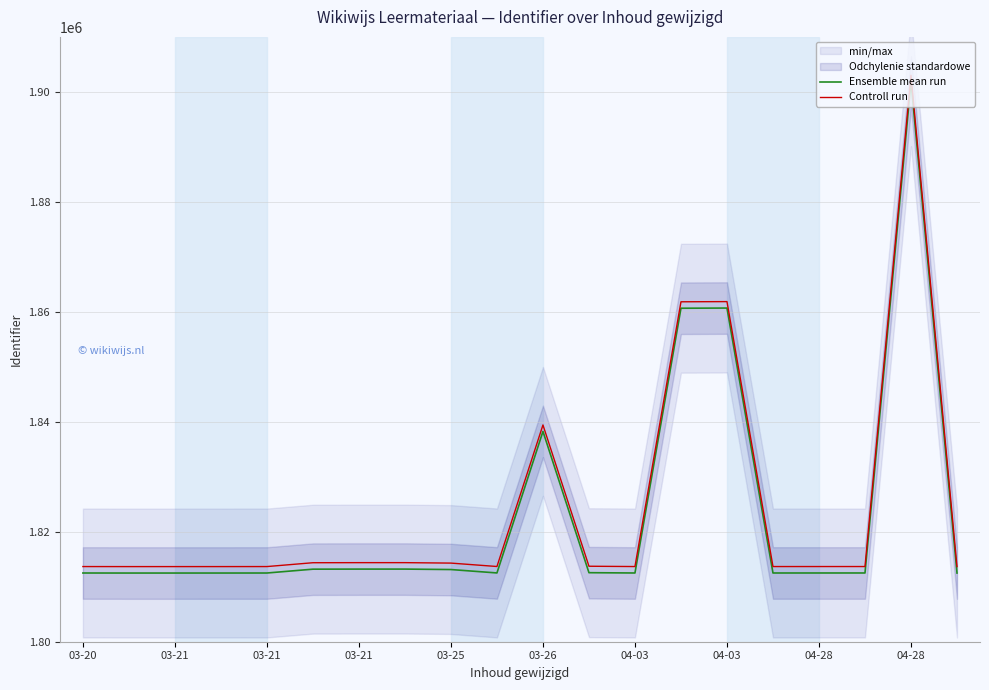

List the series in order of their peak value, highest first.

Controll run, Ensemble mean run